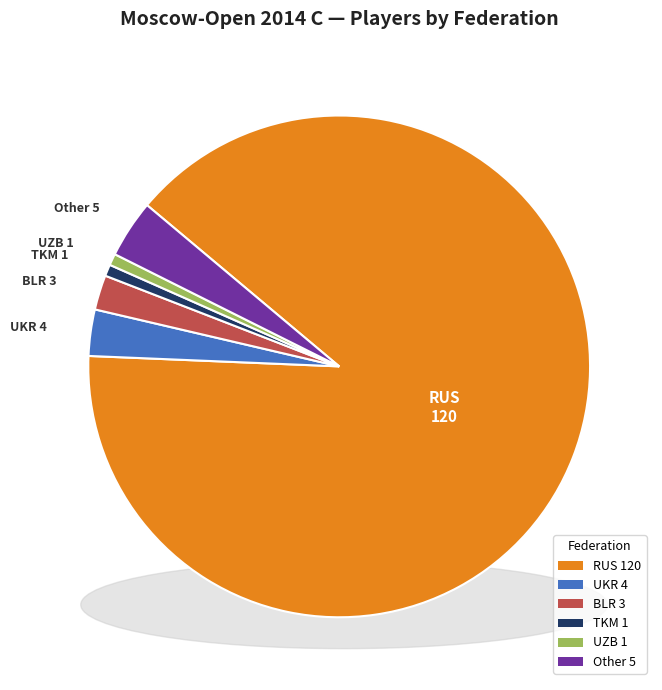

How many segments does this pie chart have?

6